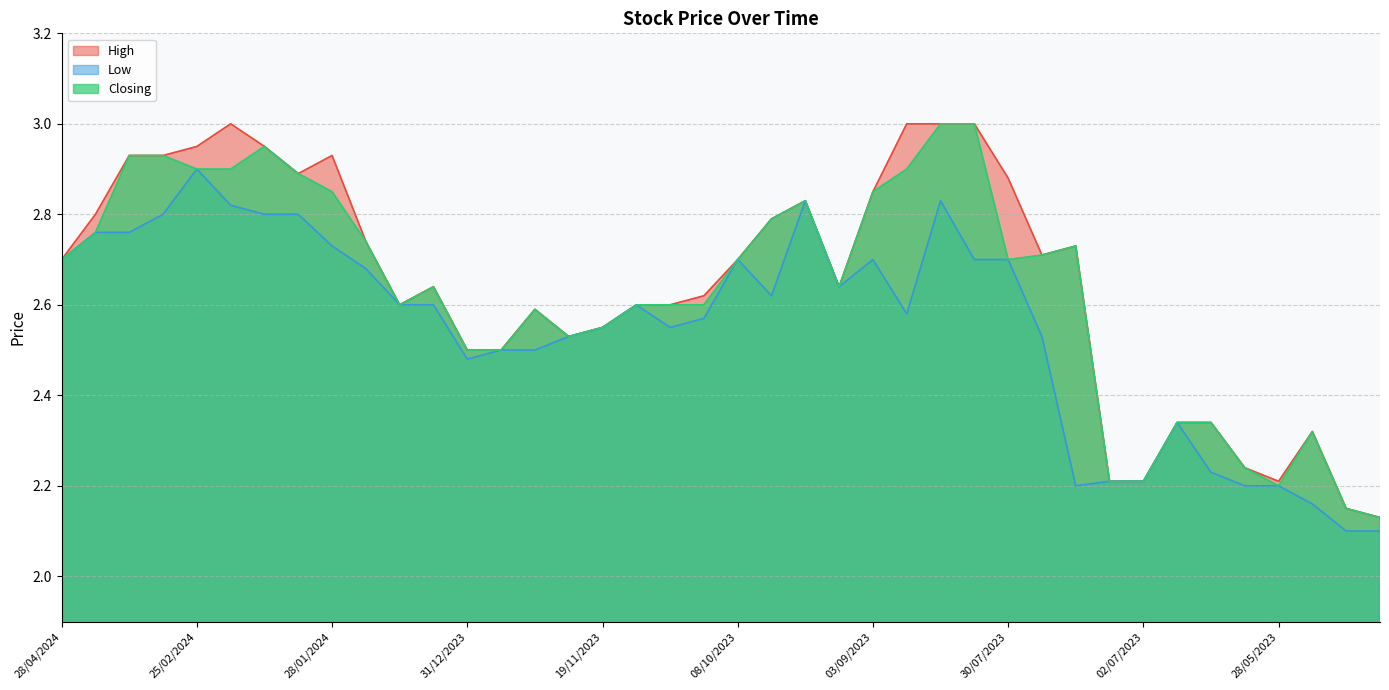

Which category has the lowest value in the Closing series?

01/05/2023